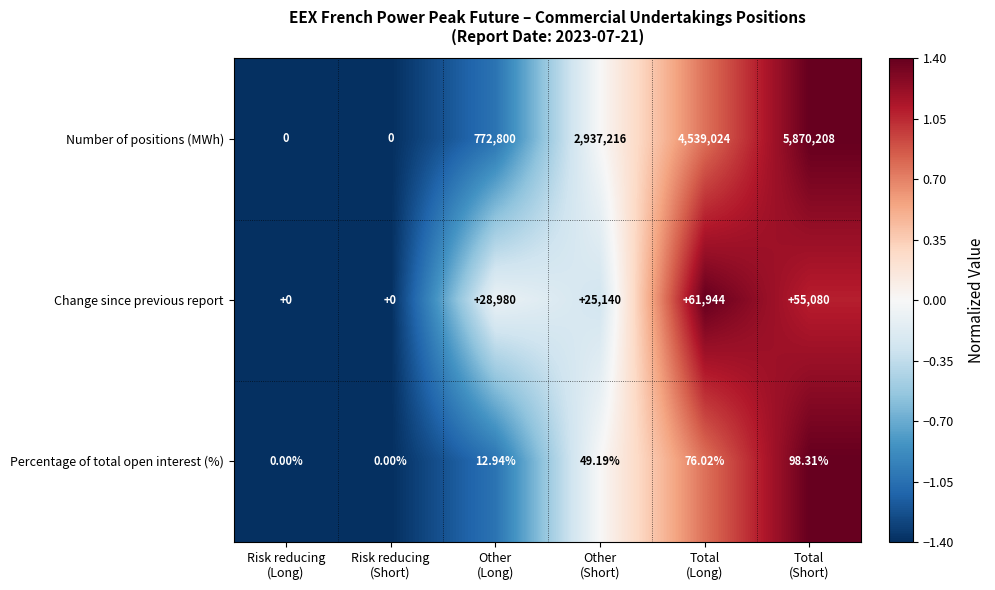

List the series in order of their peak value, highest first.

Number of positions (MWh), Change since previous report, Percentage of total open interest (%)